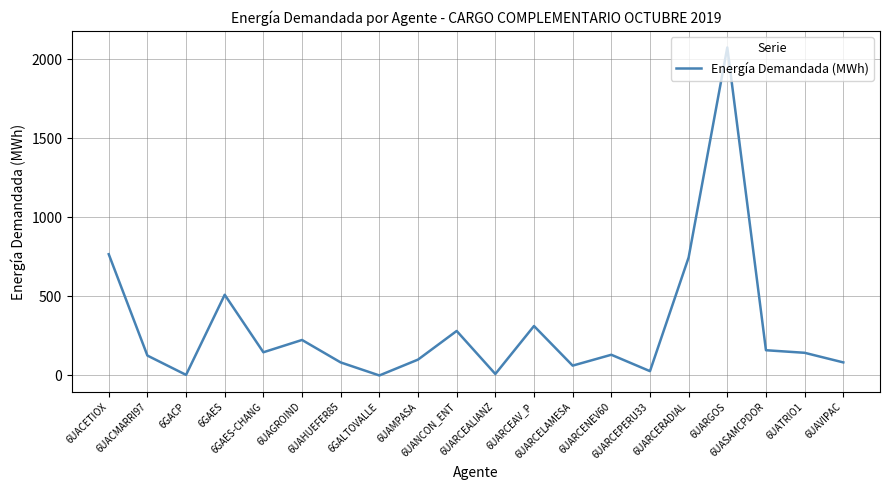

What is the difference between the maximum and minimum values?

2073.5